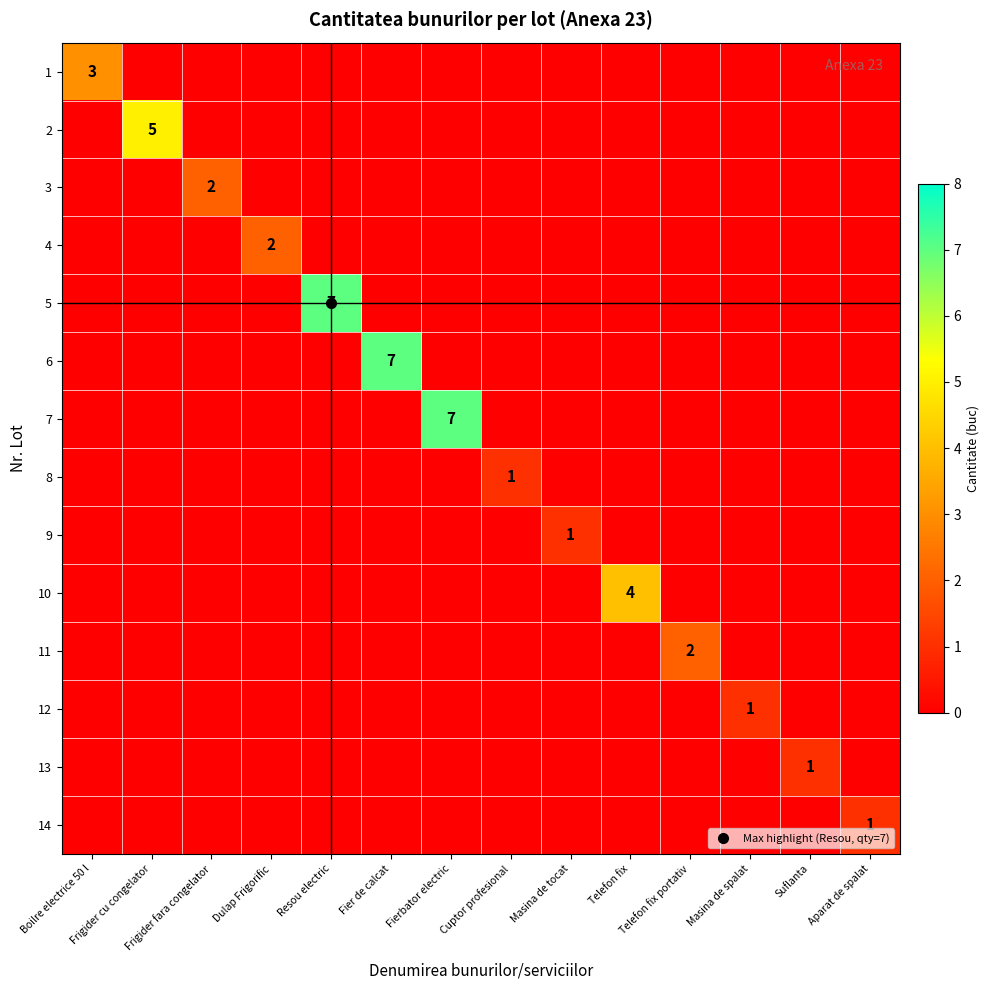

Rank the series by their maximum value, from lowest to highest.

8, 9, 12, 13, 14, 3, 4, 11, 1, 10, 2, 5, 6, 7